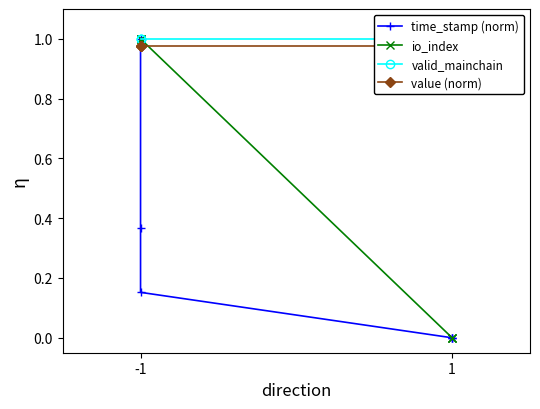

Reading left to right, transcribe all the data shown in this chart.

time_stamp (norm): 1.0	0.4	0.2	0.0	0.0	0.0
io_index: 1.0	1.0	1.0	0.0	0.0	0.0
valid_mainchain: 1.0	1.0	1.0	1.0	1.0	1.0
value (norm): 1.0	1.0	1.0	1.0	1.0	1.0